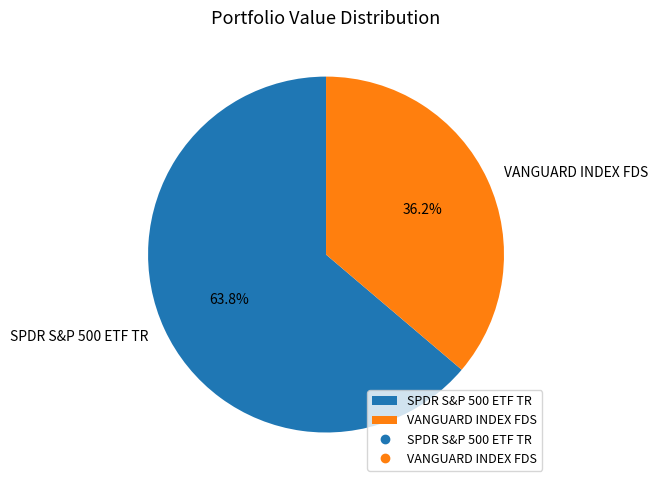

Is it true that SPDR S&P 500 ETF TR is 64% of the pie?

True